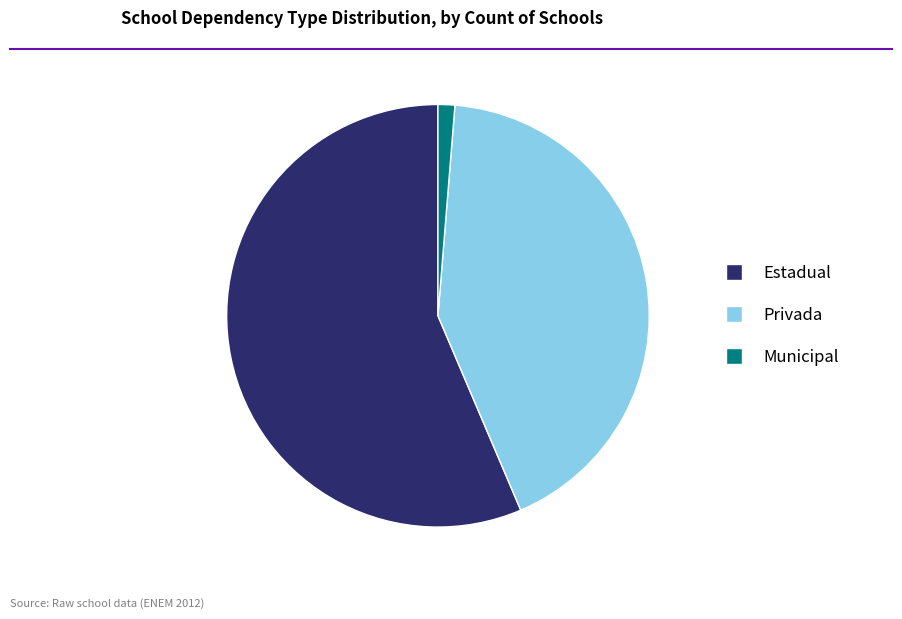

Between Privada and Estadual, which is larger?

Estadual